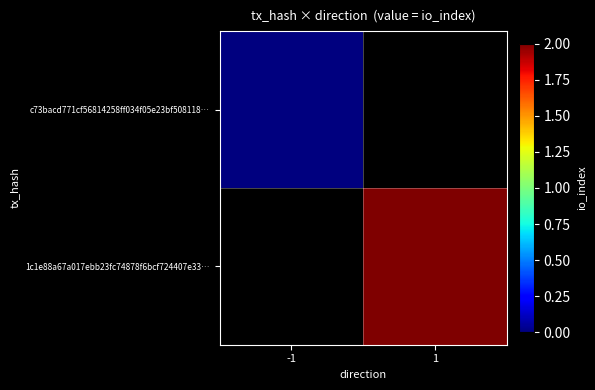

Which label corresponds to the smallest value in the chart?

-1